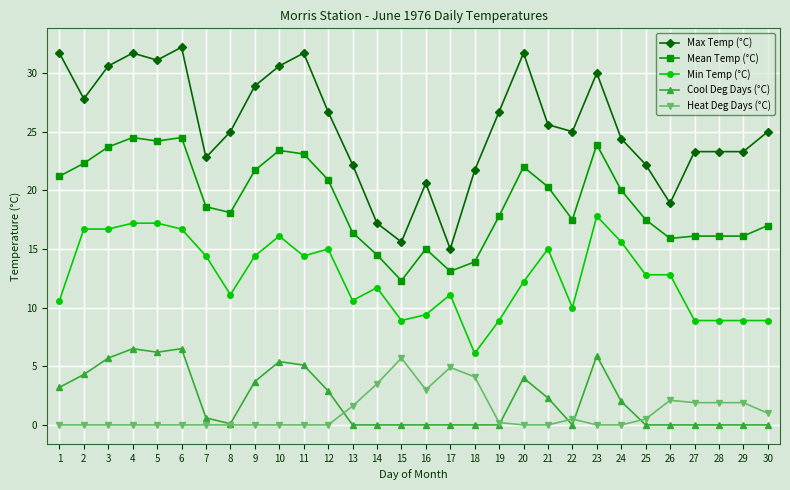

What is the total value across all series at 15?

42.5